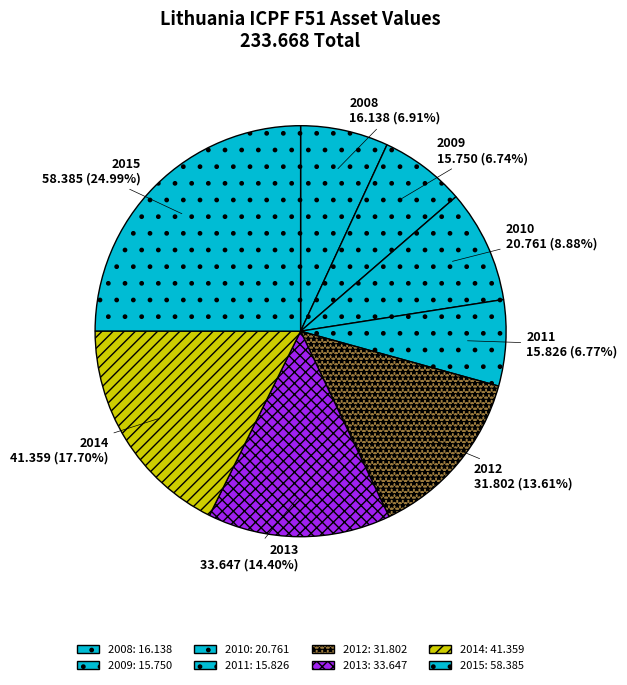

How much of the chart is everything except 2009?

93.3%